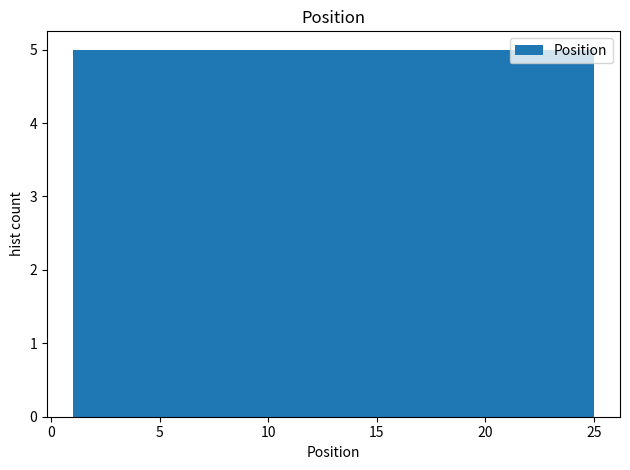

Reading left to right, transcribe this chart: for each bar, give the range it covers on the x-axis and its height. Neither the bar edges nor the heights are printed on the chart, so give them approximately, as read against the axes.

1.0 to 5.8: 5
5.8 to 10.6: 5
10.6 to 15.4: 5
15.4 to 20.2: 5
20.2 to 25.0: 5